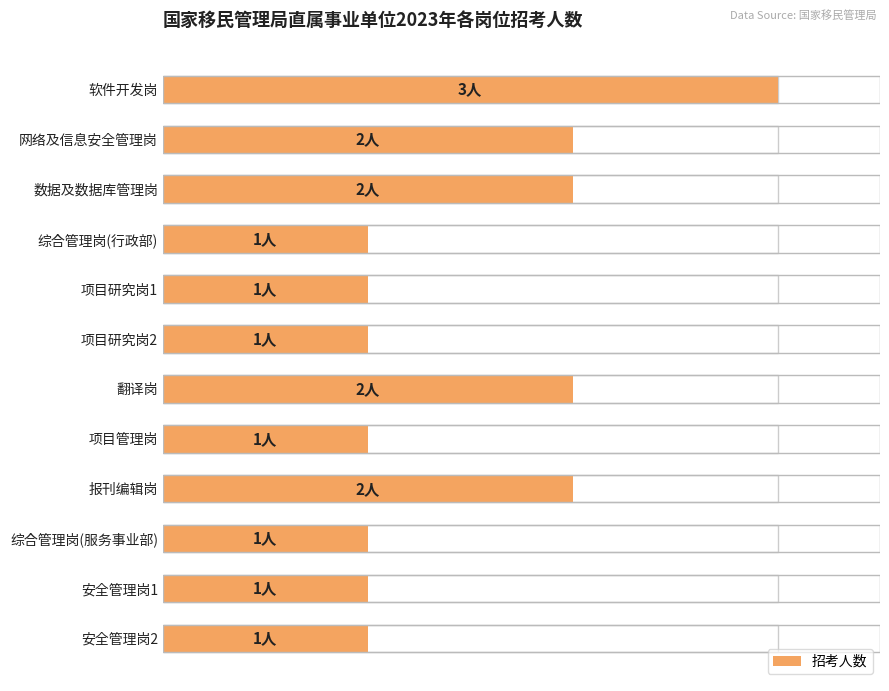

The value at 3.5 is 2. True or false?

False